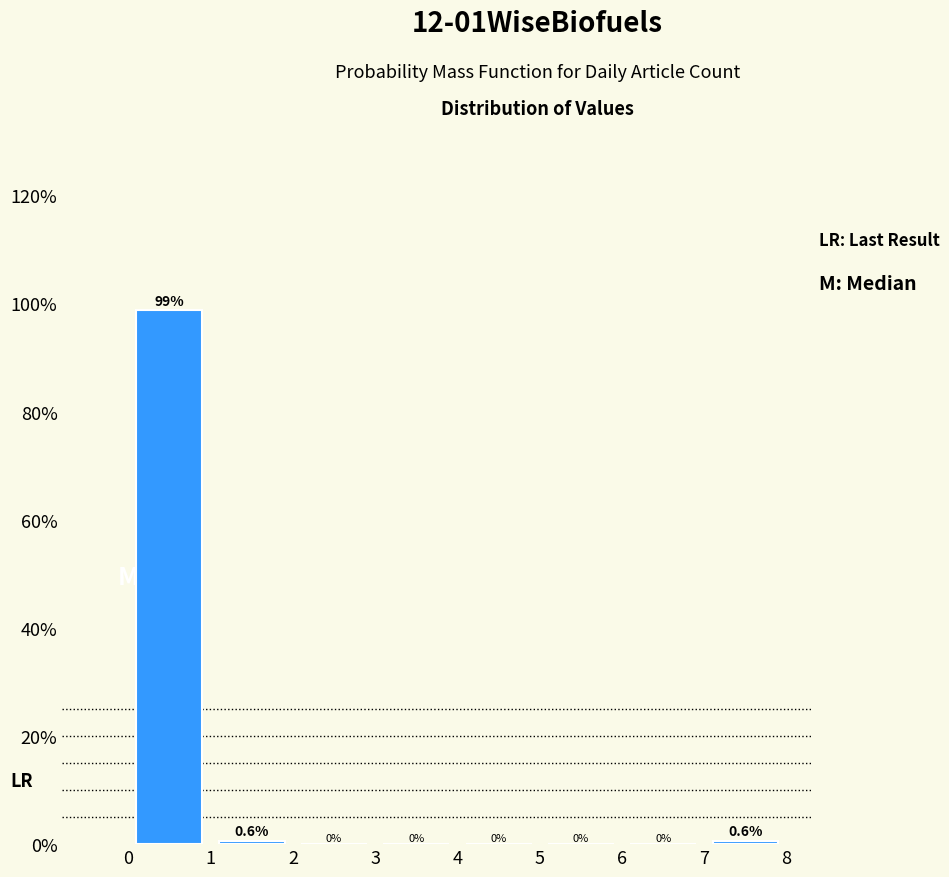

What is the height of the bar covering 0 to 1 on the x-axis?

98.7